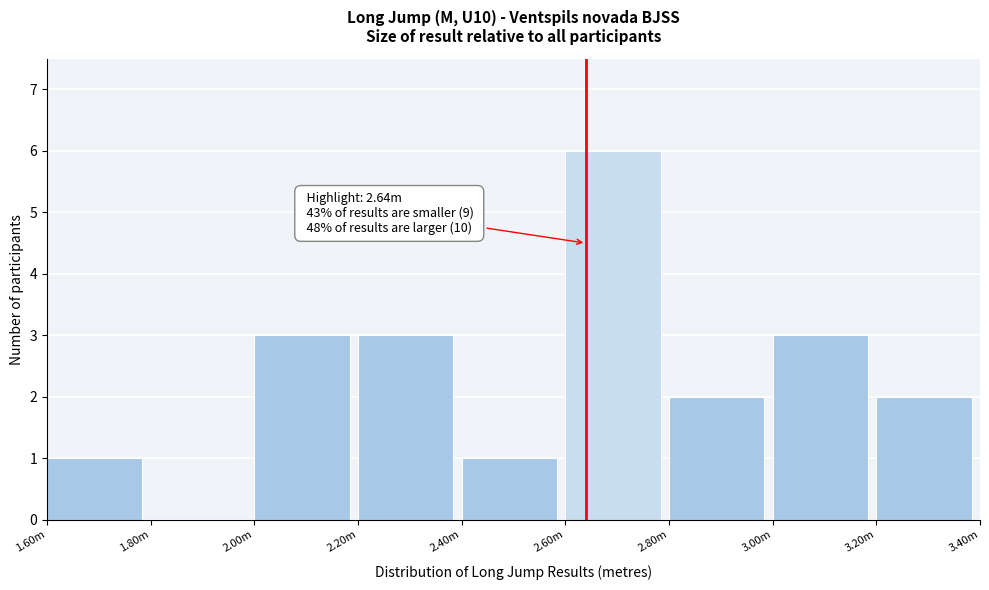

Reading left to right, transcribe all the data shown in this chart.

1.60m=1	1.80m=0	2.00m=3	2.20m=3	2.40m=1	2.60m=6	2.80m=2	3.00m=3	3.20m=2